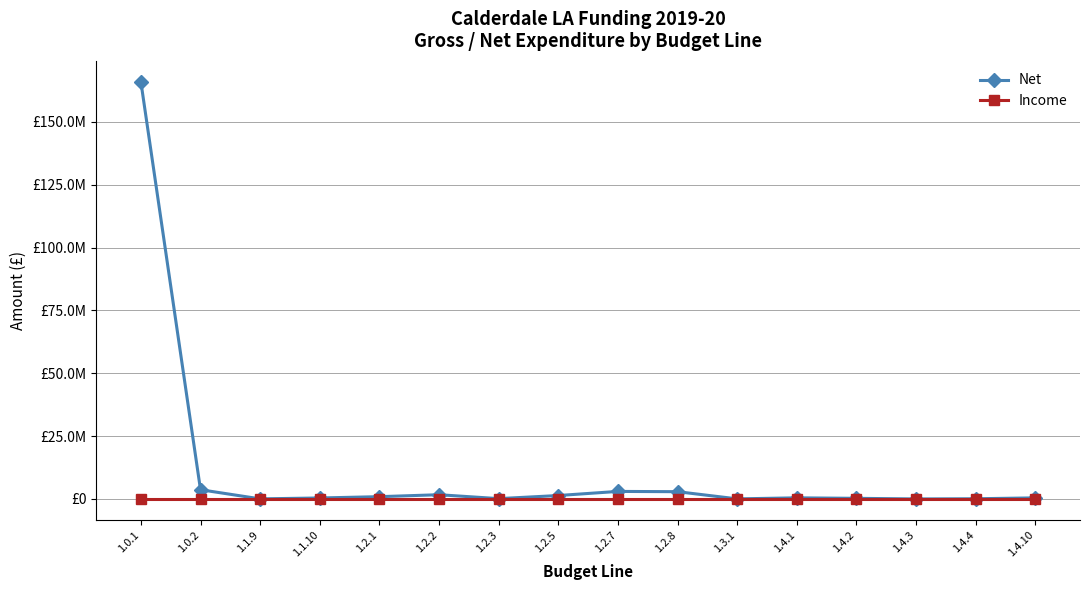

Does the chart have visible grid lines?

Yes